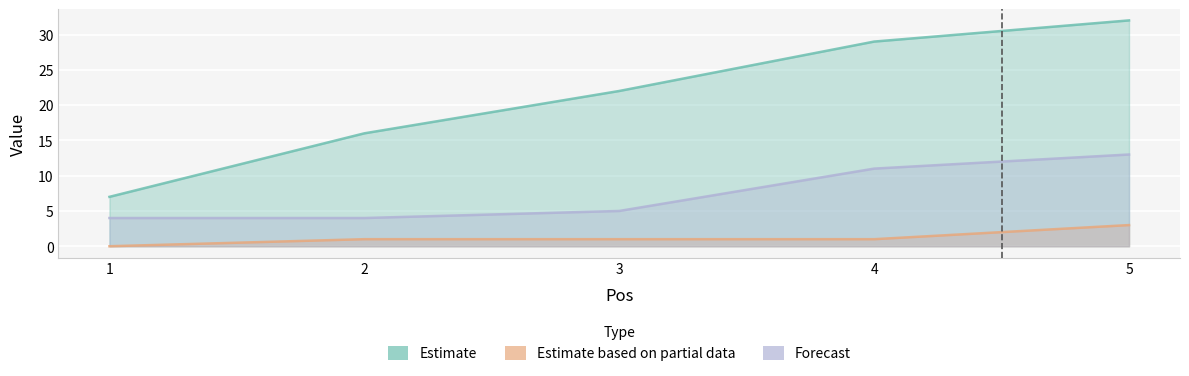

Rank the series by their maximum value, from lowest to highest.

Estimate based on partial data, Forecast, Estimate